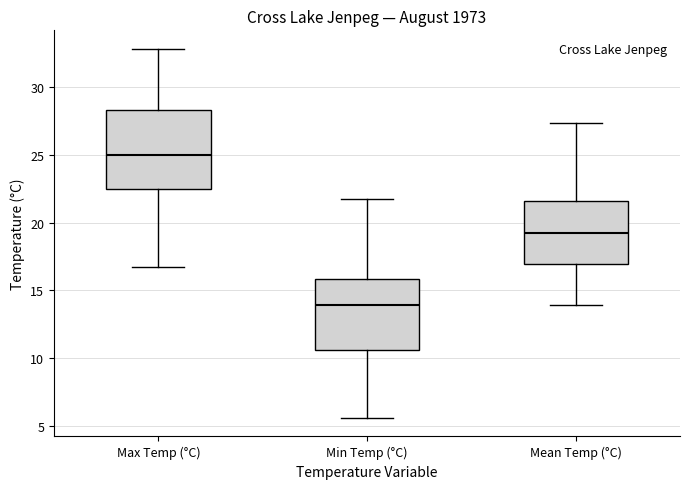

Where does the median line of the box for Mean Temp (°C) sit on the y-axis? The values are not printed on the chart, so give them approximately, as read against the axis.

19.0